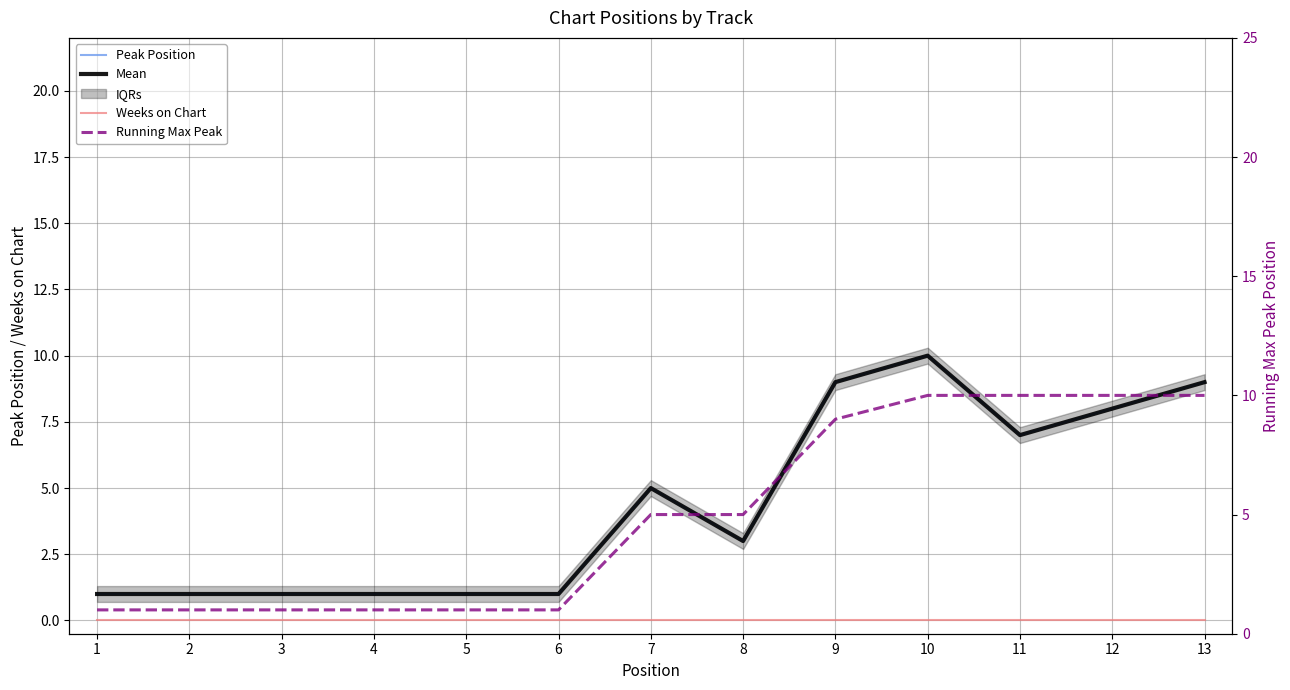

Reading left to right, what are all the values shown in this chart?

Peak Position: 1=1	2=1	3=1	4=1	5=1	6=1	7=5	8=3	9=9	10=10	11=7	12=8	13=9
Mean: 1=1	2=1	3=1	4=1	5=1	6=1	7=5	8=3	9=9	10=10	11=7	12=8	13=9
Weeks on Chart: 1=0	2=0	3=0	4=0	5=0	6=0	7=0	8=0	9=0	10=0	11=0	12=0	13=0
Running Max Peak: 1=1	2=1	3=1	4=1	5=1	6=1	7=5	8=5	9=9	10=10	11=10	12=10	13=10